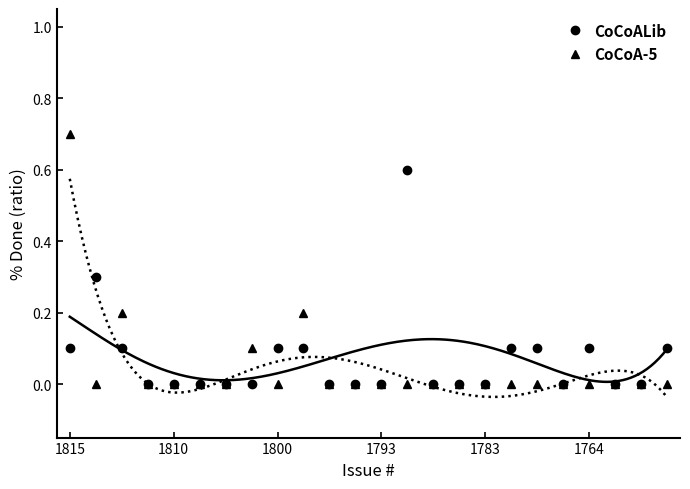

What is the total value across all series at 17?

0.1